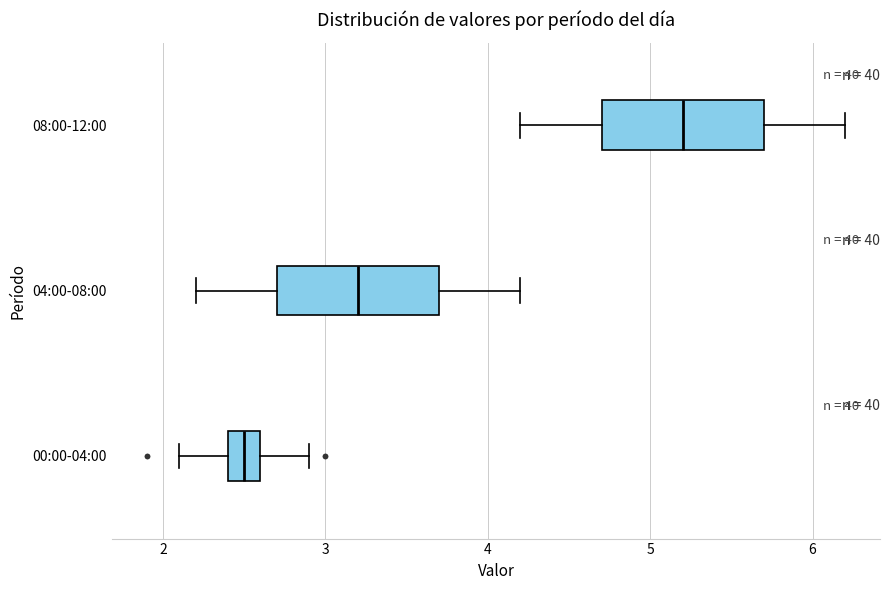

Which box has the furthest to the right median line?

08:00-12:00